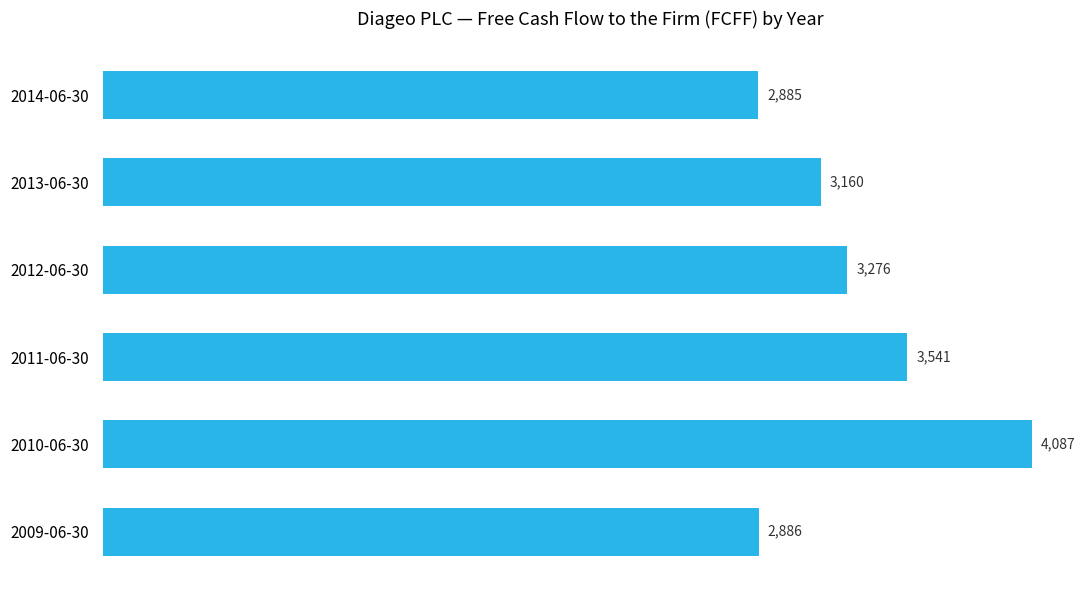

At which label is the value closest to 3486?

2011-06-30